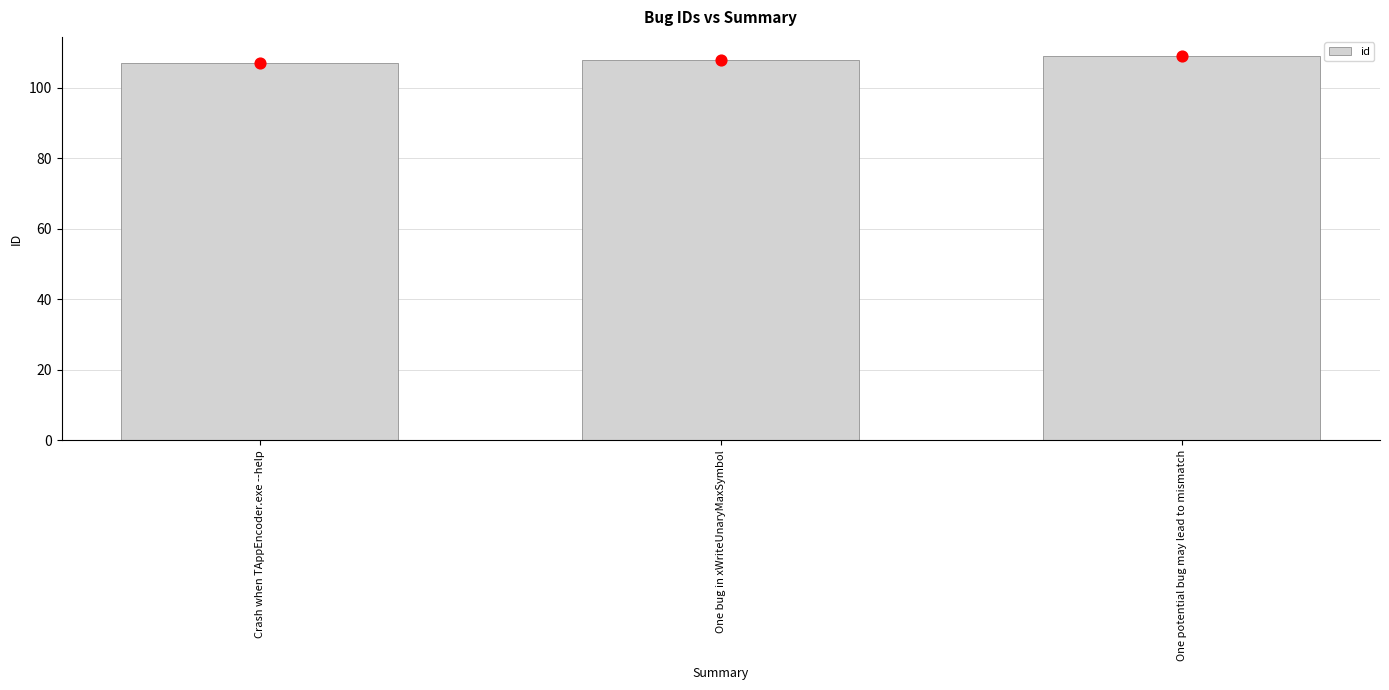

What is the change in value from Crash when TAppEncoder.exe --help to One potential bug may lead to mismatch?

+2